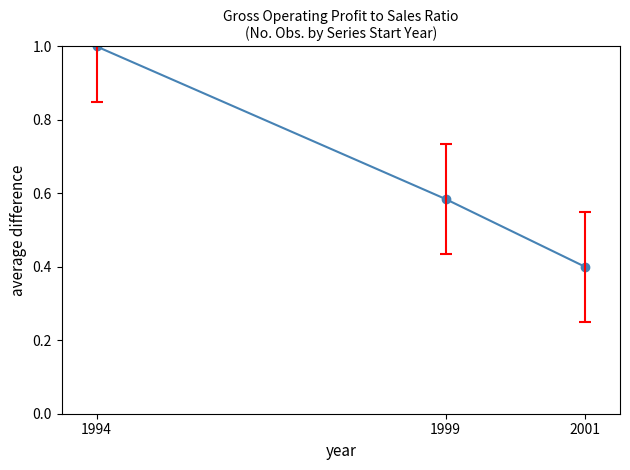

What is the average value?

0.7